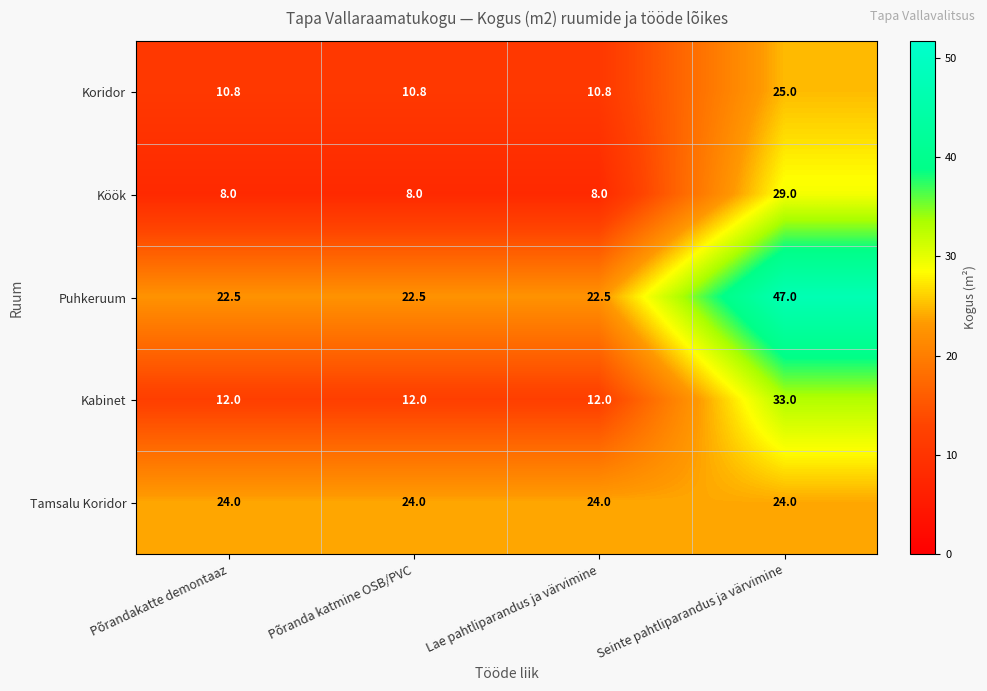

Reading right to left, extract all data points from this chart.

Koridor: 25.0	10.8	10.8	10.8
Köök: 29.0	8.0	8.0	8.0
Puhkeruum: 47.0	22.5	22.5	22.5
Kabinet: 33.0	12.0	12.0	12.0
Tamsalu Koridor: 24.0	24.0	24.0	24.0